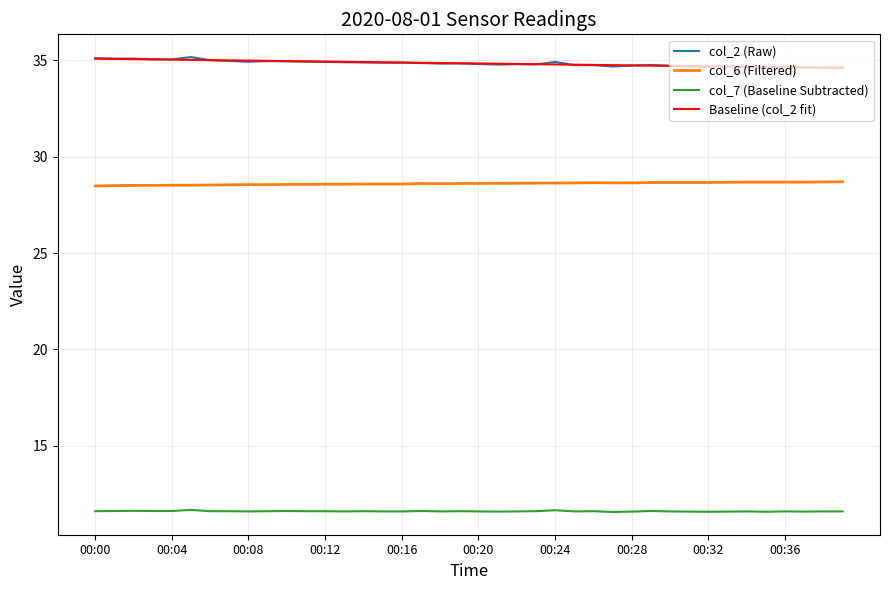

How many lines are shown in the chart?

4